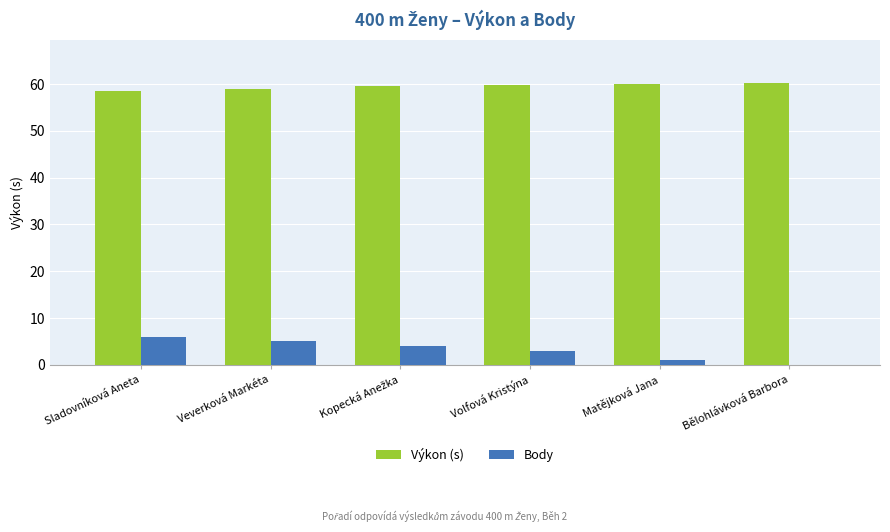

How many groups of bars are there?

6